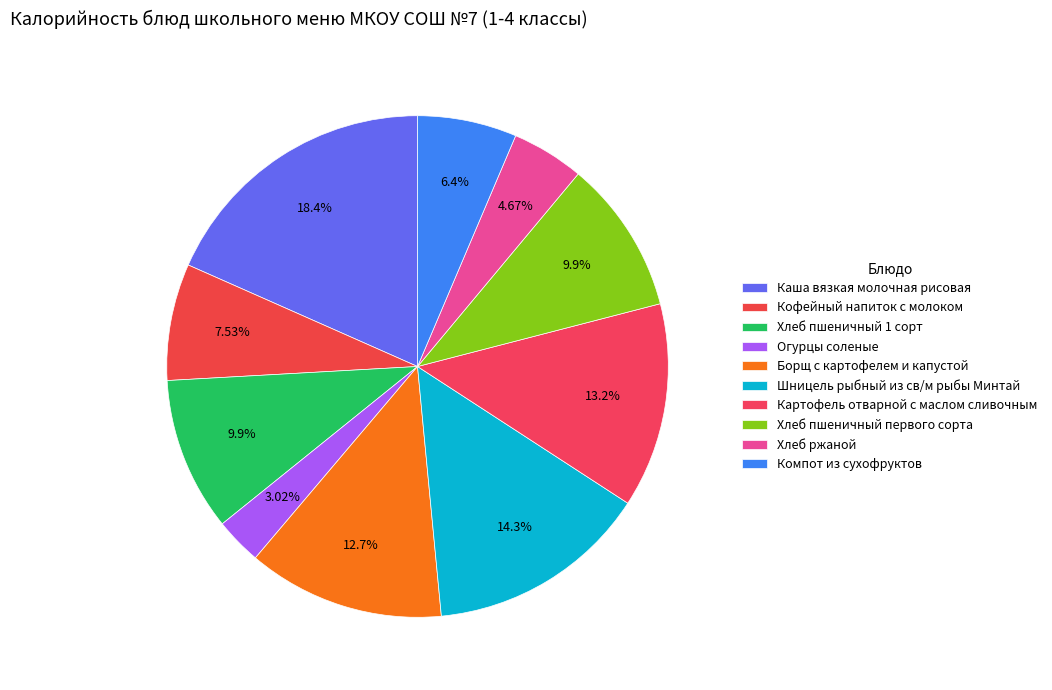

What is the change in value from Каша вязкая молочная рисовая to Картофель отварной с маслом сливочным?

-71.0